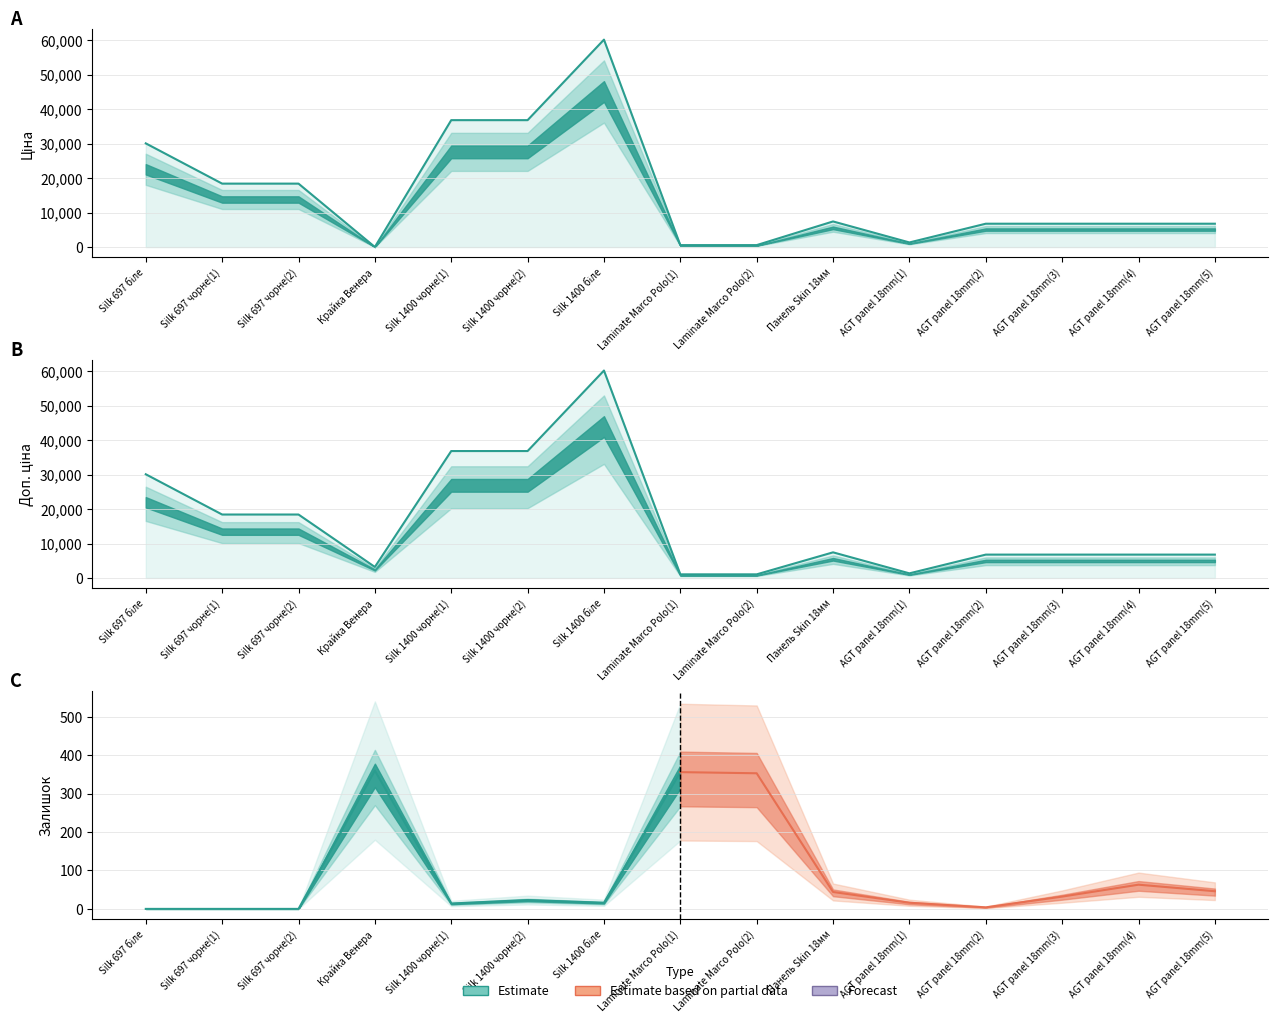

True or false: Доп. ціна has a value of 1348.0 at AGT panel 18mm(1).

True